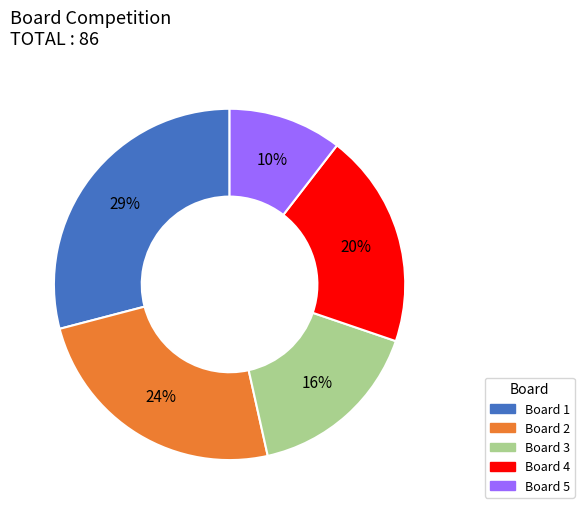

Is there a majority slice in this chart?

No